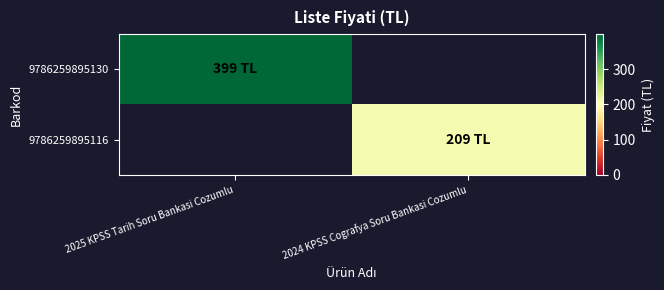

At 2024 KPSS Cografya Soru Bankasi Cozumlu, list the series in order from largest to smallest.

9786259895130, 9786259895116